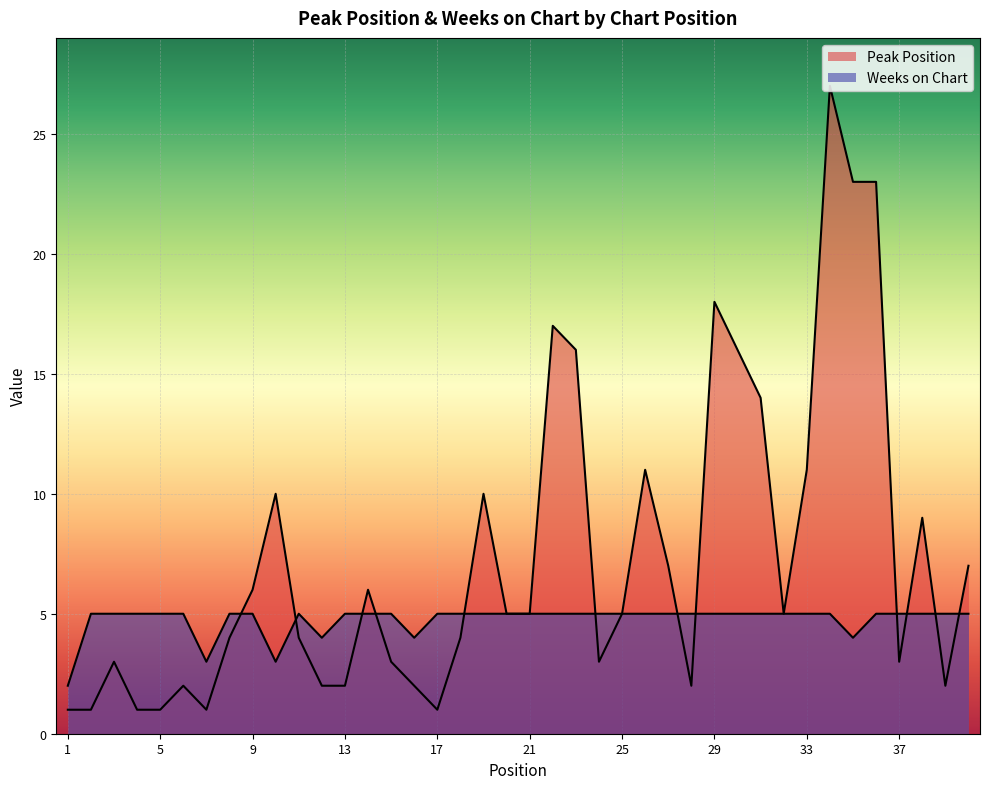

Which series has the largest total across all categories?

Peak Position